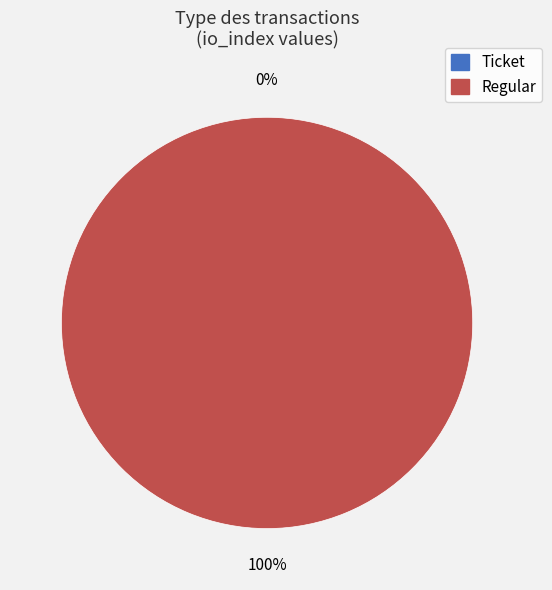

Which slice represents more than half of the pie?

Regular